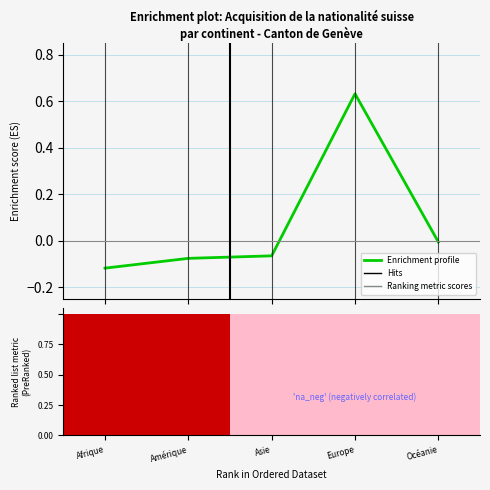

Reading left to right, transcribe all the data shown in this chart.

Afrique=-0.1	Amérique=-0.1	Asie=-0.1	Europe=0.6	Océanie=-0.0